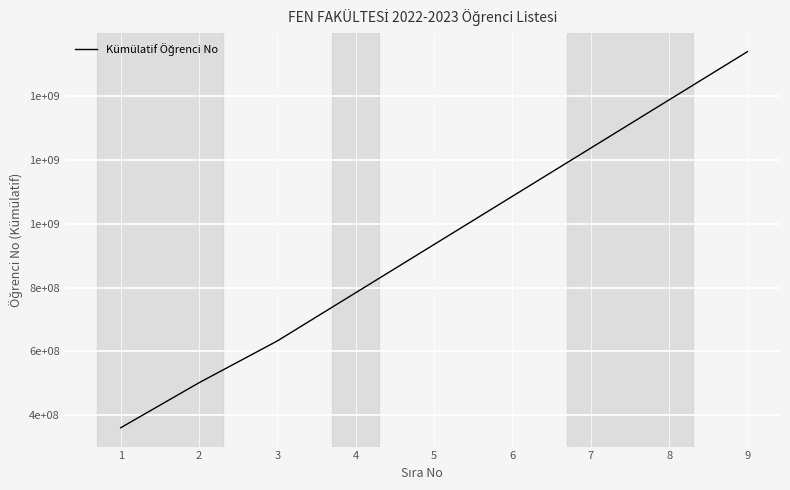

Does the chart display data point markers on the line(s)?

No